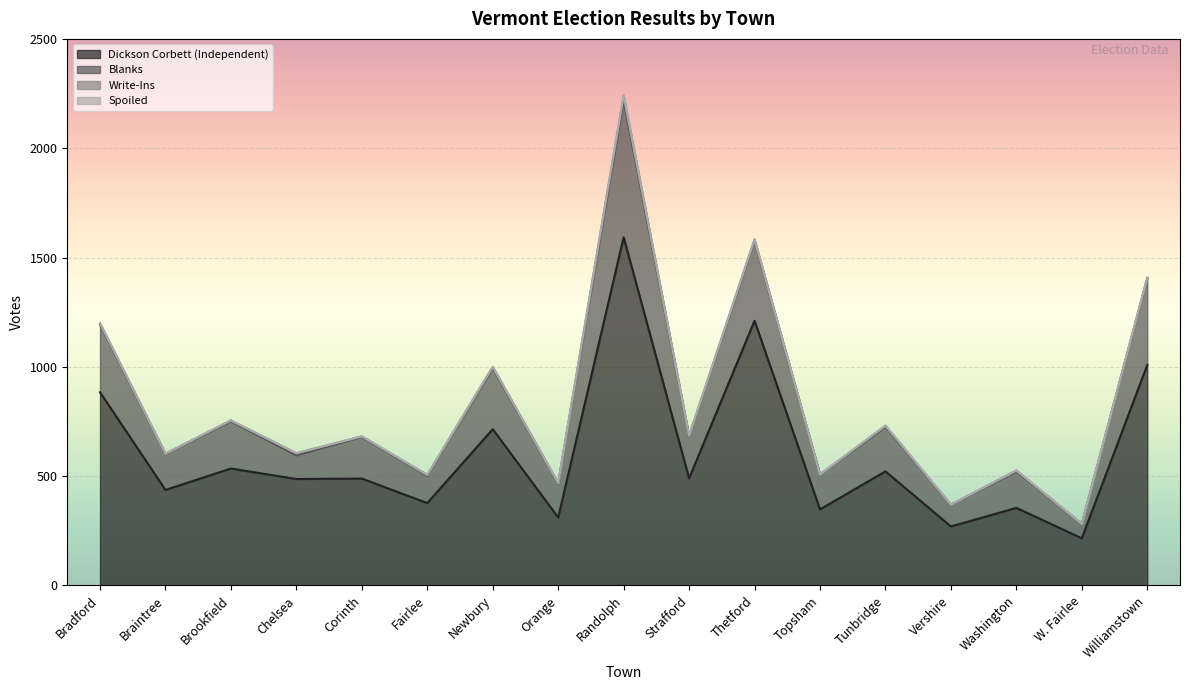

True or false: Blanks and Dickson Corbett (Independent) intersect in this chart.

False